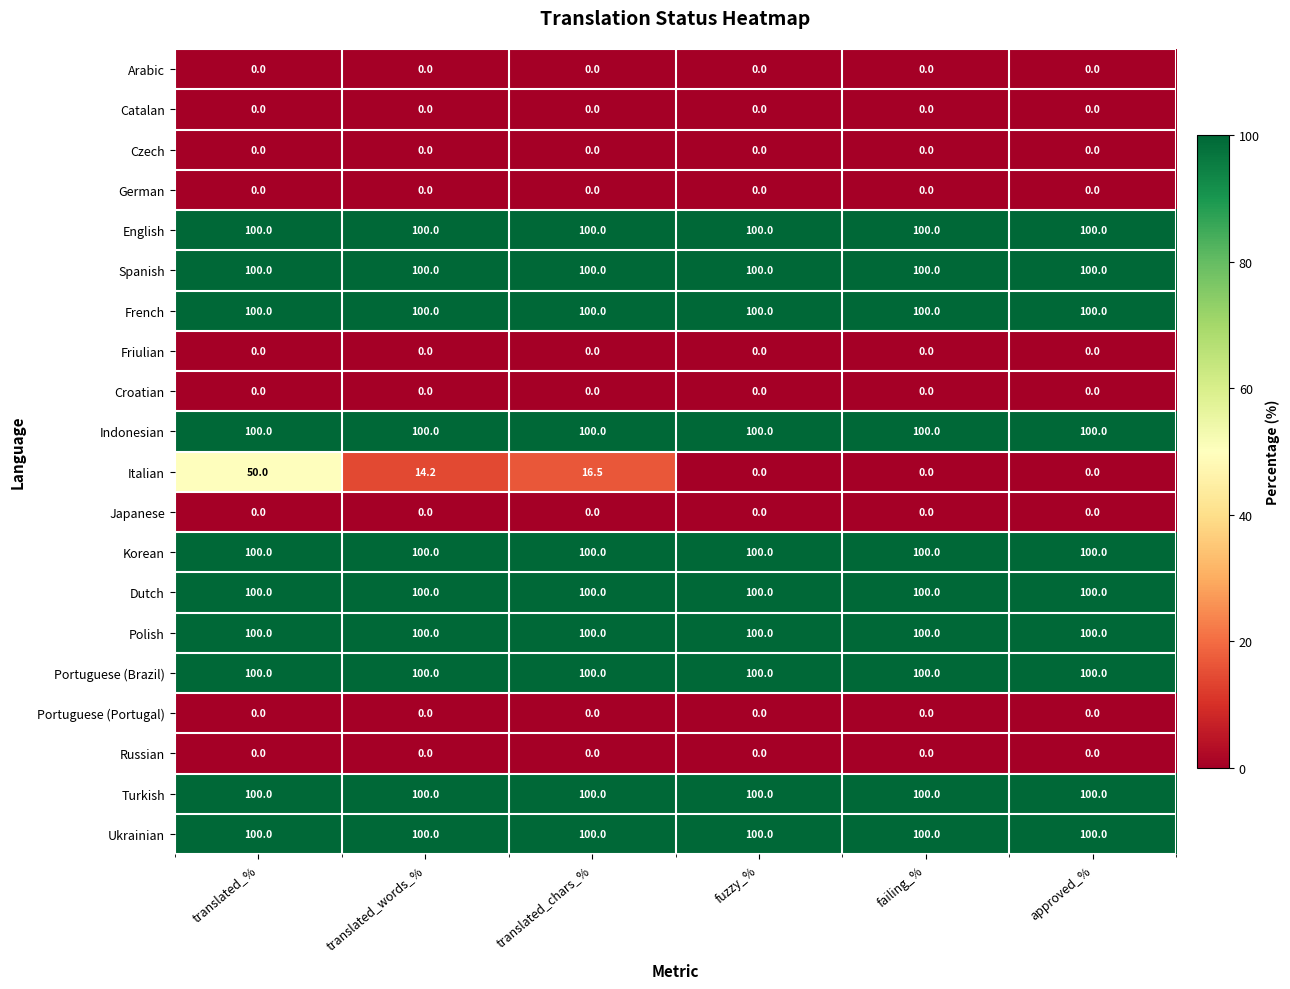

What is the greatest value displayed?

100.0